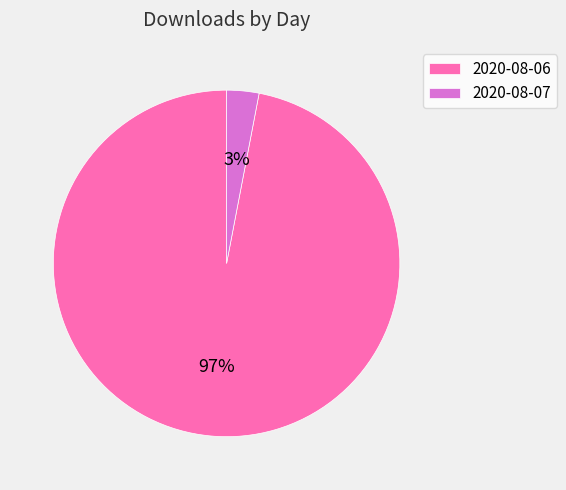

Which has a higher value, 2020-08-06 or 2020-08-07?

2020-08-06